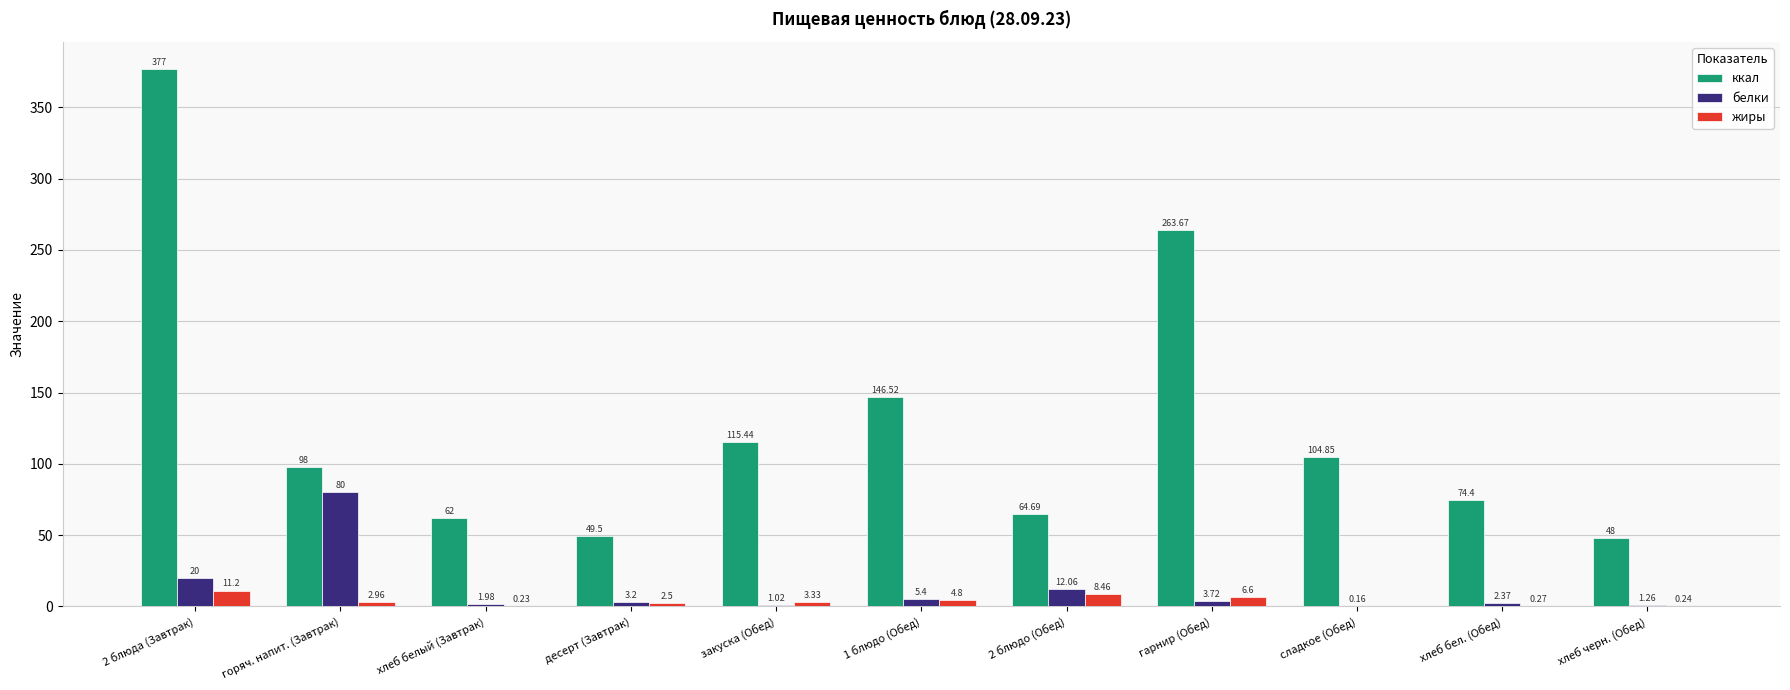

Where is жиры nearest to the value 5?

1 блюдо (Обед)